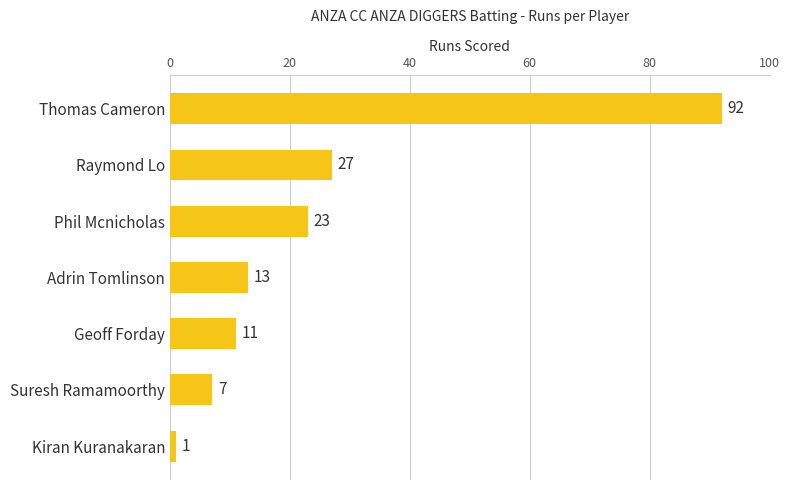

The chart shows a value of 27 at Raymond Lo. True or false?

True